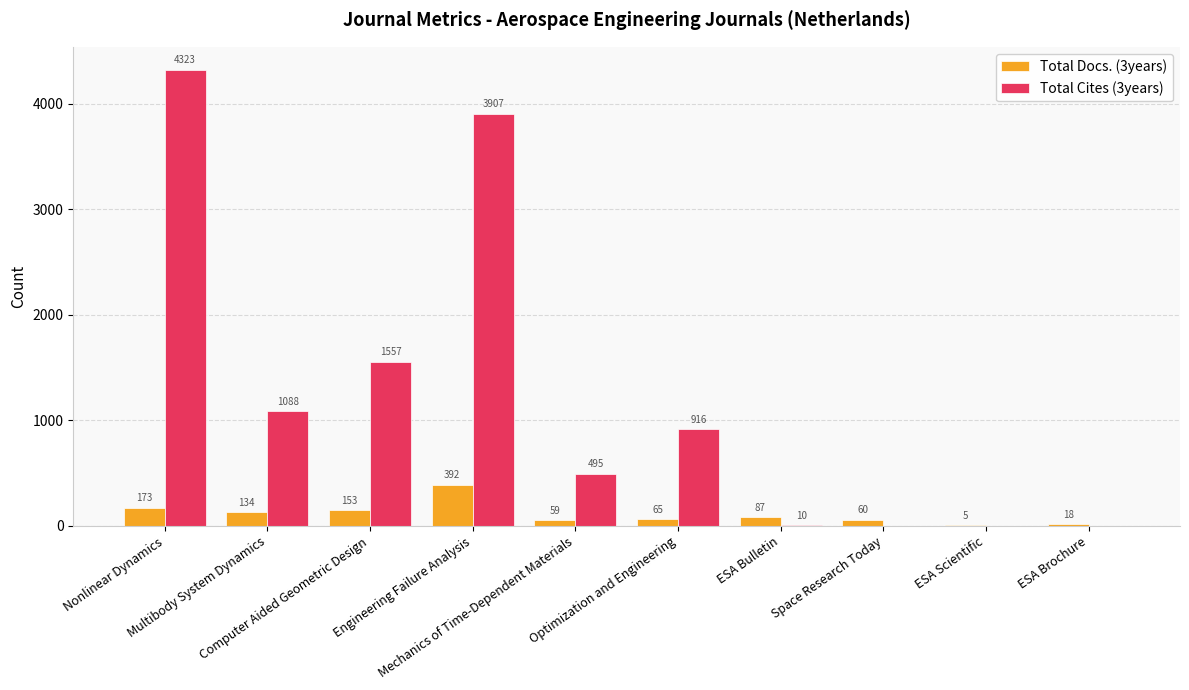

Which series has the largest total across all categories?

Total Cites (3years)